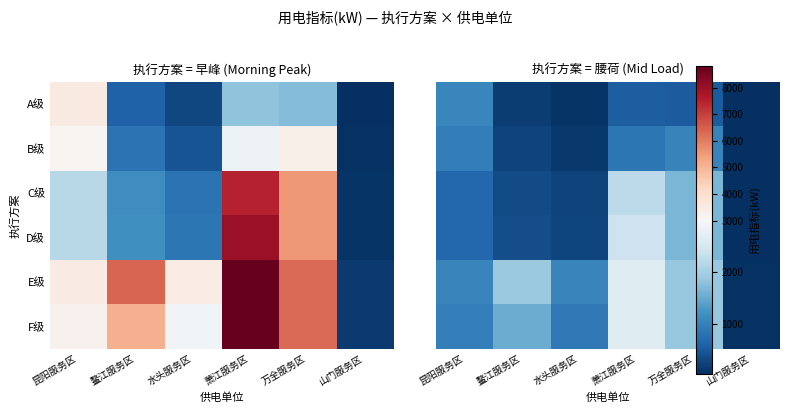

Is it true that E级 equals 45.8 at 山门服务区?

True